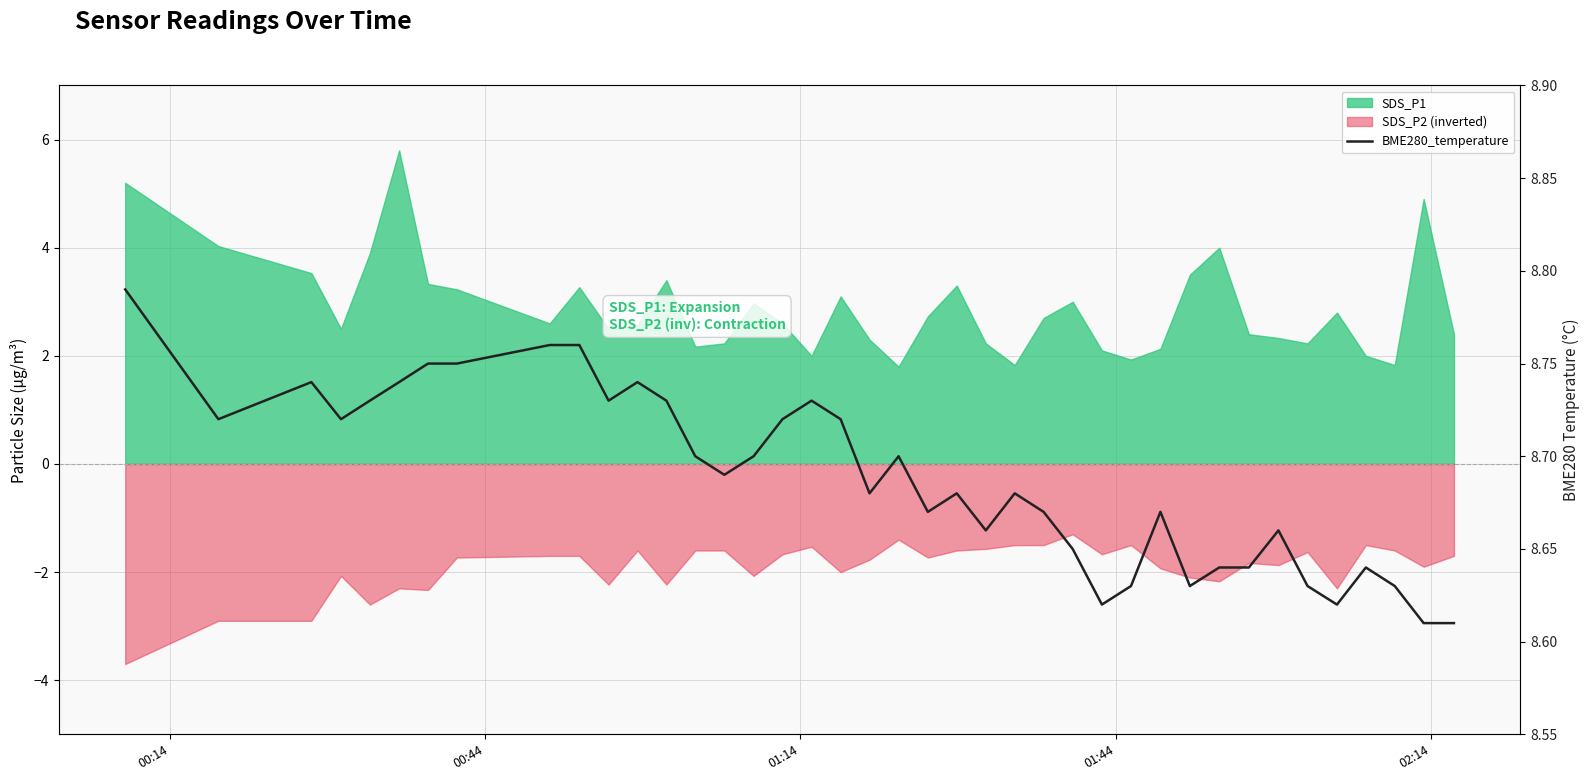

Reading left to right, extract all data points from this chart.

8.8	8.7	8.7	8.7	8.7	8.7	8.8	8.8	8.8	8.8	8.7	8.7	8.7	8.7	8.7	8.7	8.7	8.7	8.7	8.7	8.7	8.7	8.7	8.7	8.7	8.7	8.7	8.6	8.6	8.7	8.6	8.6	8.6	8.7	8.6	8.6	8.6	8.6	8.6	8.6